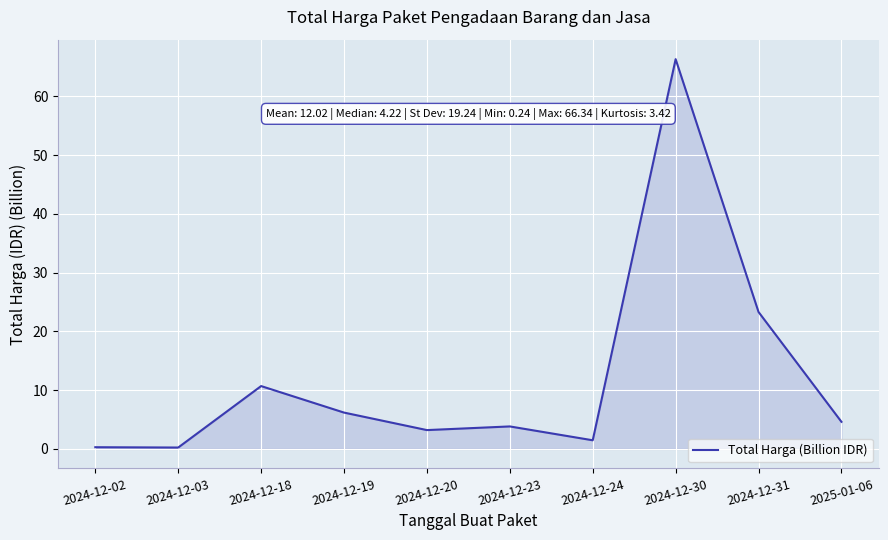

What is the sum of all values?

120.2